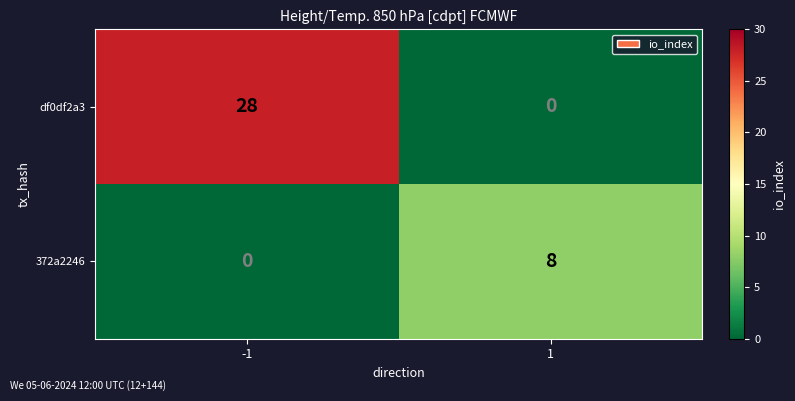

Is the value of df0df2a3 at 1 greater than the value of 372a2246 at 1?

No